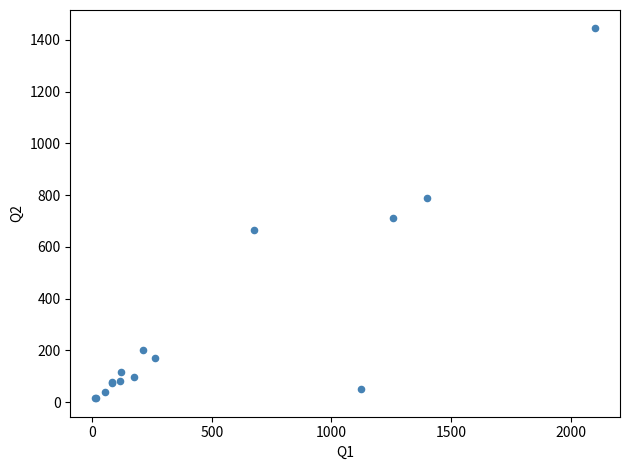

What Y value in the scatter plot is closest to 729?

713.0